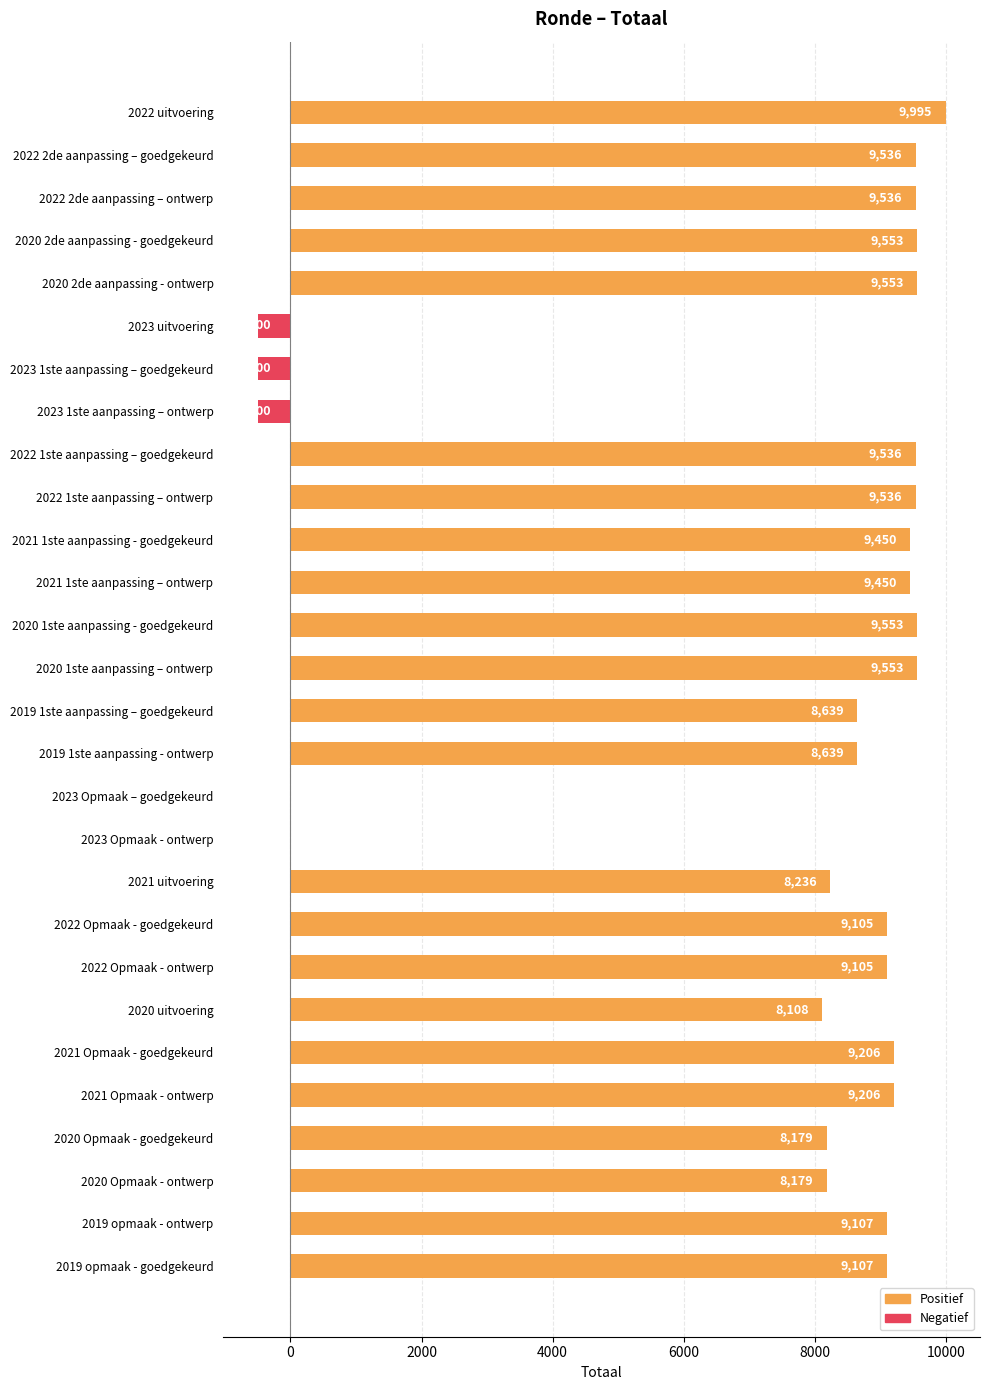

Where is the data nearest to the value 4747?

2020 uitvoering